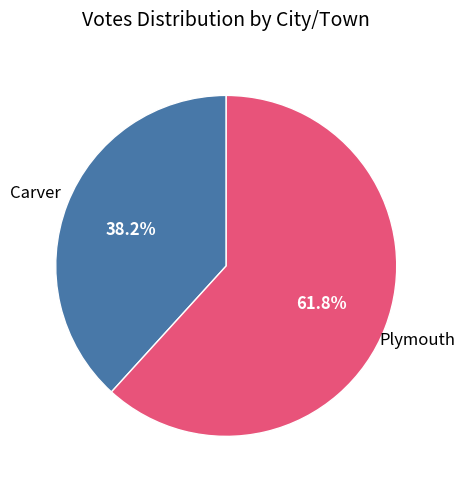

Which has a higher value, Plymouth or Carver?

Plymouth